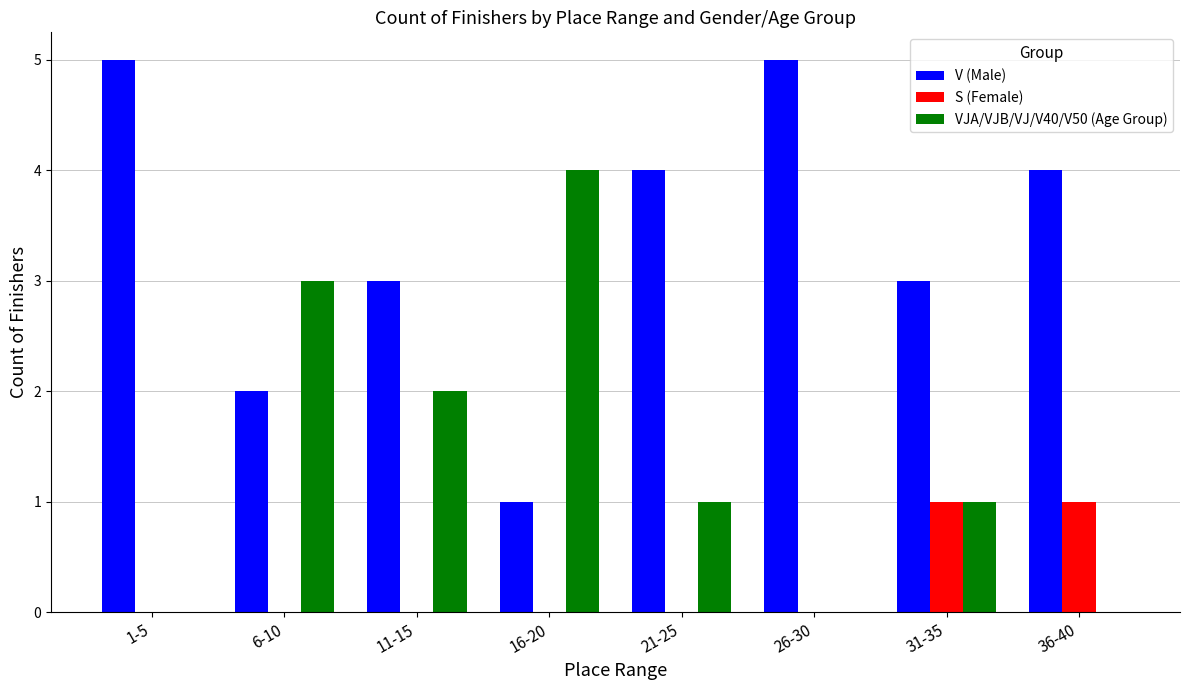

Reading left to right, what are all the values shown in this chart?

V (Male): 5	2	3	1	4	5	3	4
S (Female): 0	0	0	0	0	0	1	1
VJA/VJB/VJ/V40/V50 (Age Group): 0	3	2	4	1	0	1	0